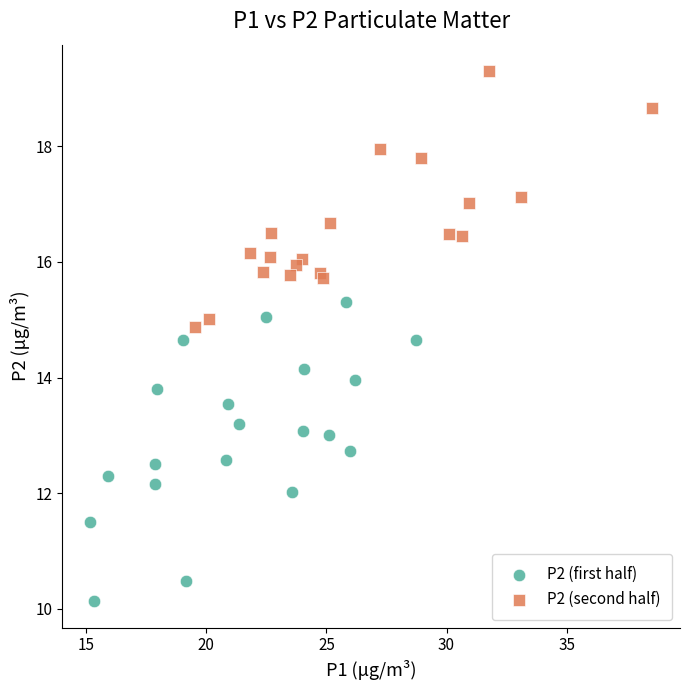

Which series contains the lowest Y value?

P2 (first half)